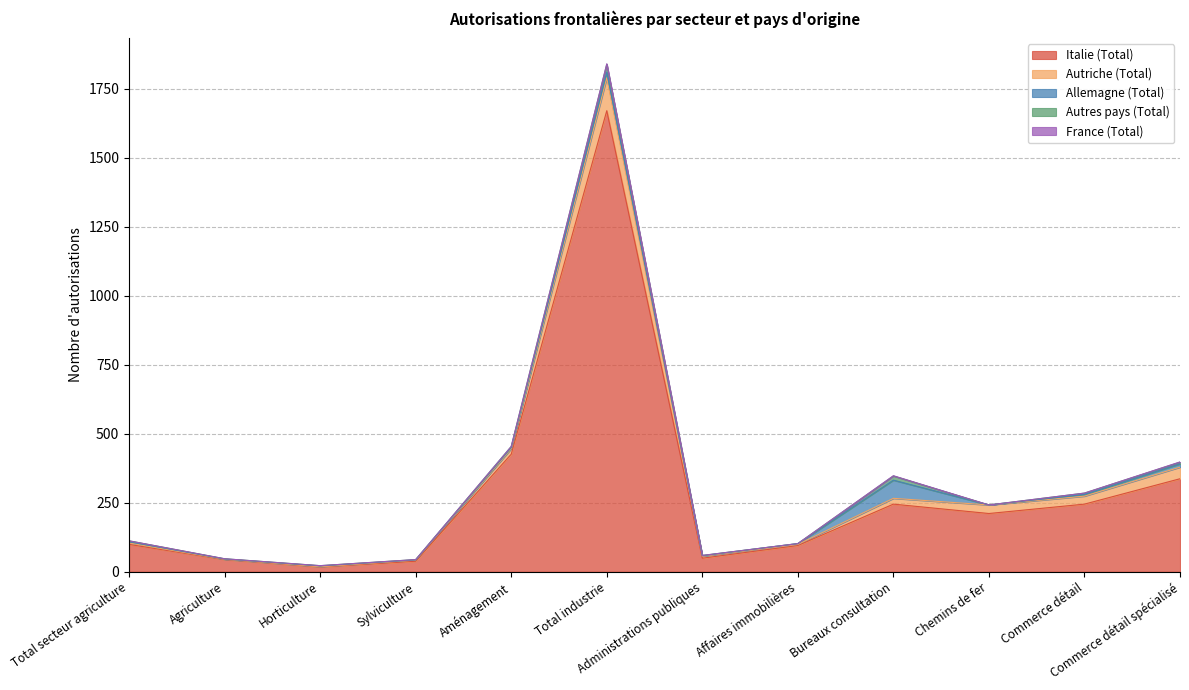

How many categories are shown in the chart?

12